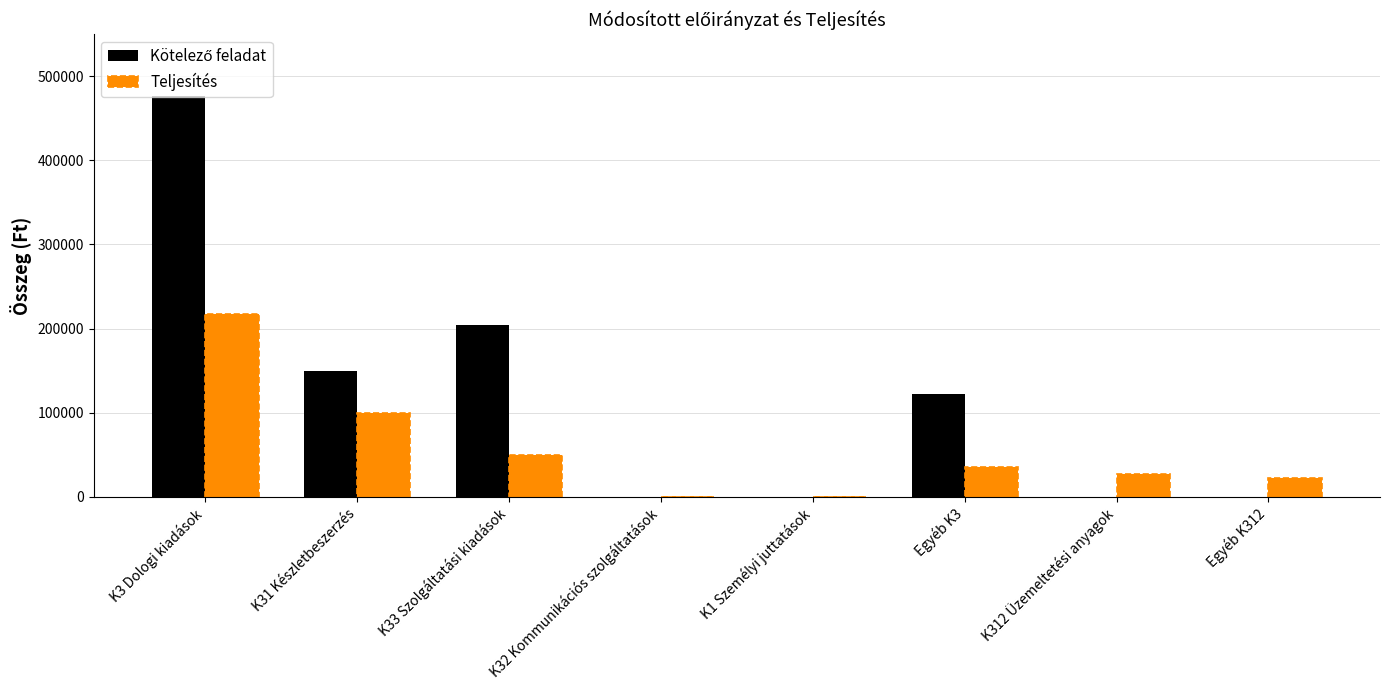

At which label does Teljesítés first exceed 35000?

K3 Dologi kiadások